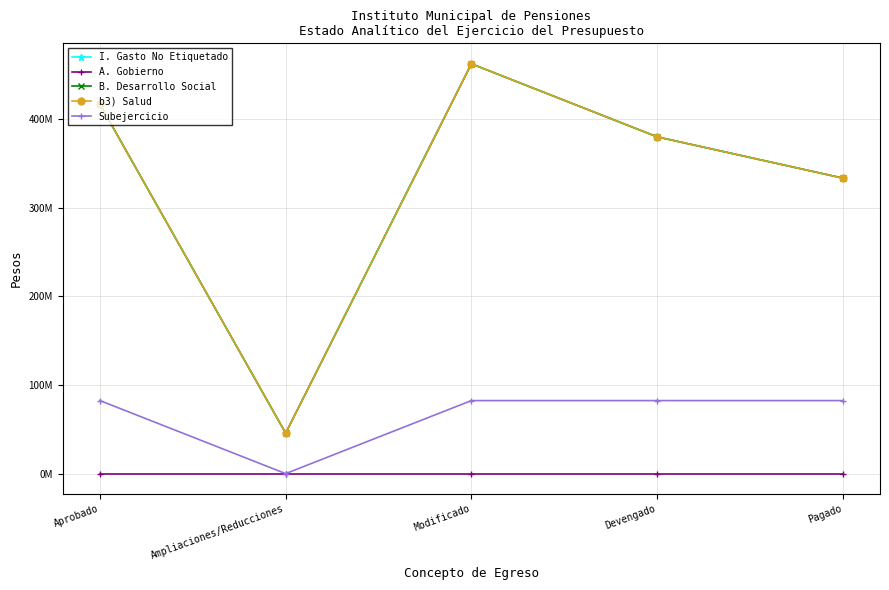

What is the total value across all series at Aprobado?

1331481411.7